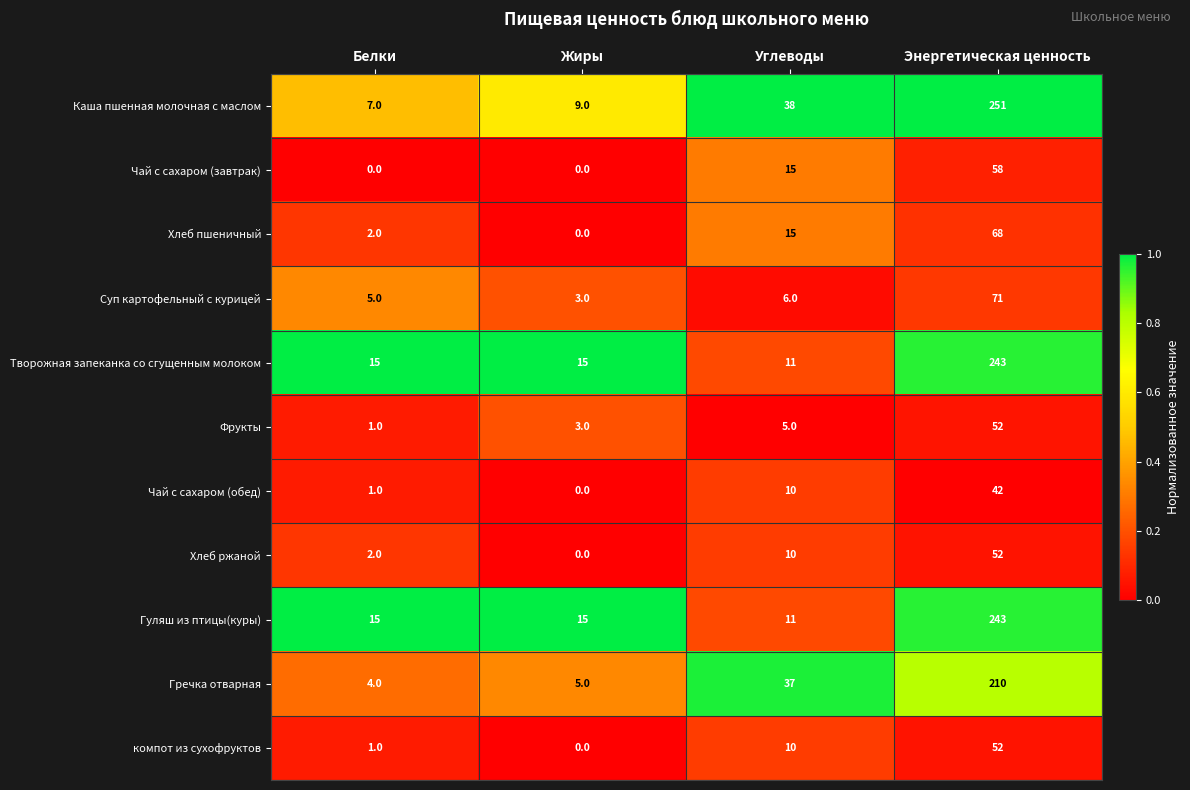

What value does the Хлеб пшеничный series have at Углеводы?

15